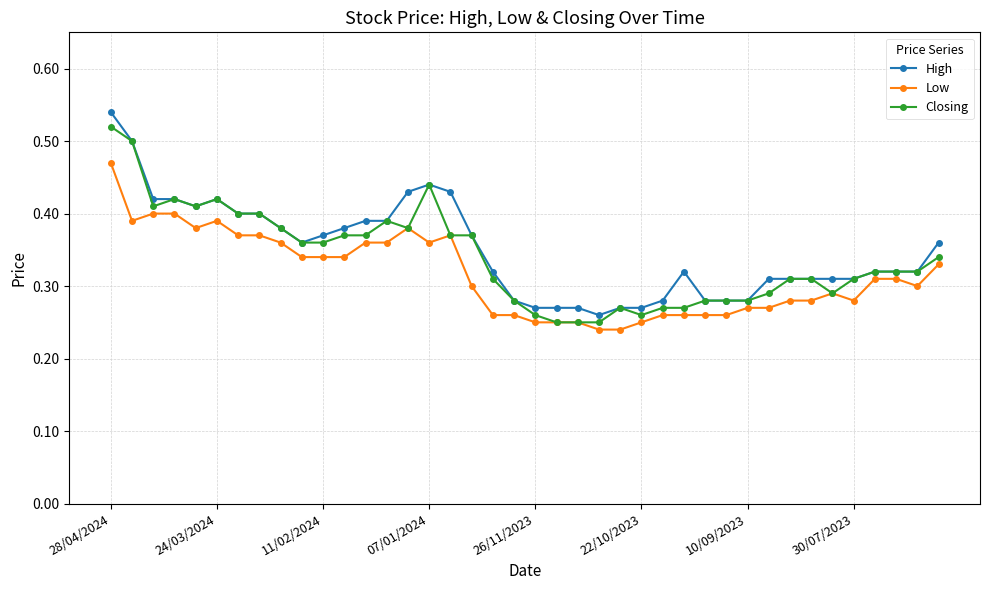

At how many categories does at least one series exceed 0?

40